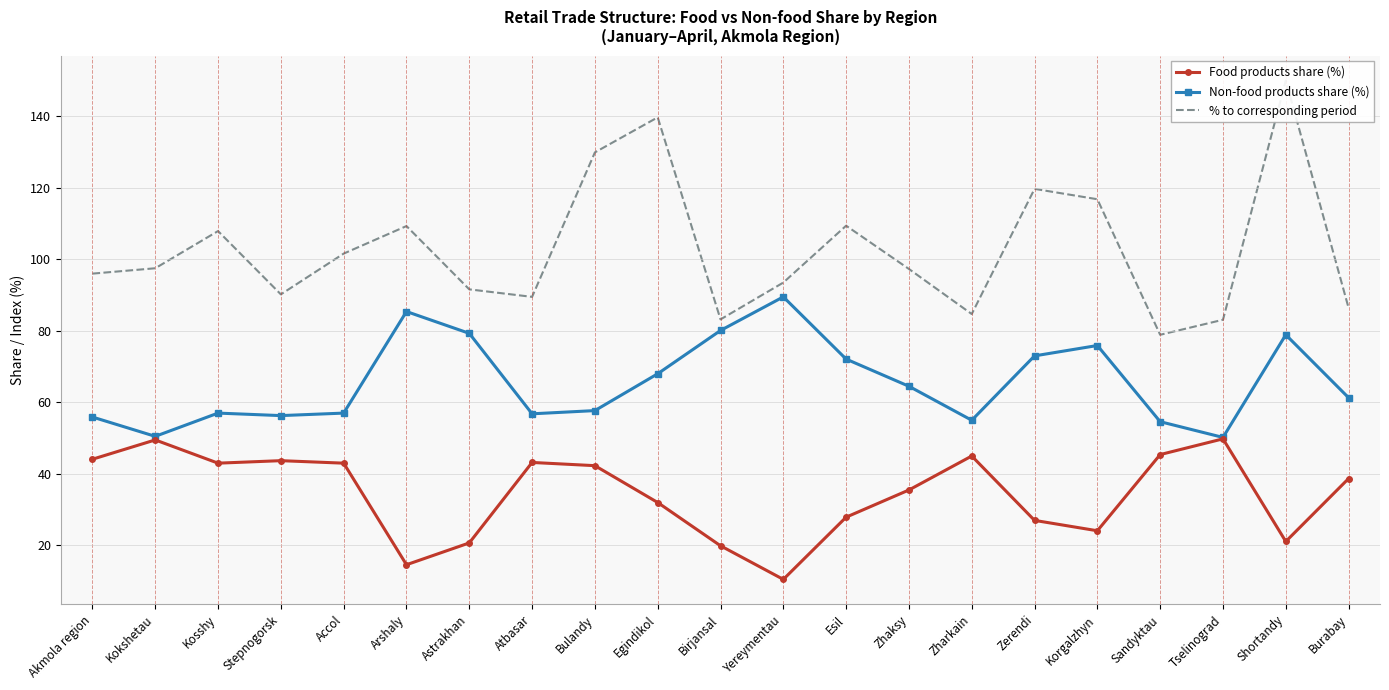

What is the sum of all Food products share (%) values?

721.0